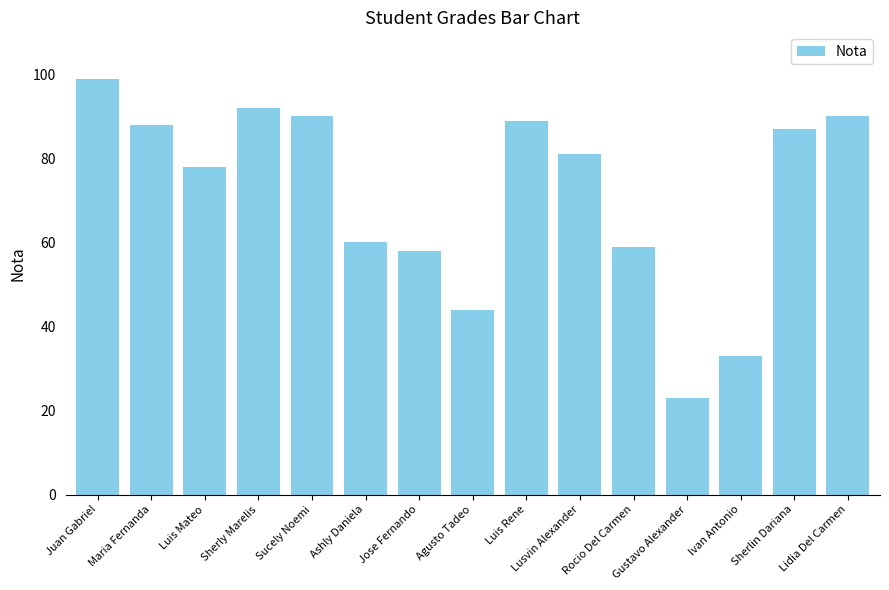

Does the chart contain stacked bars?

No